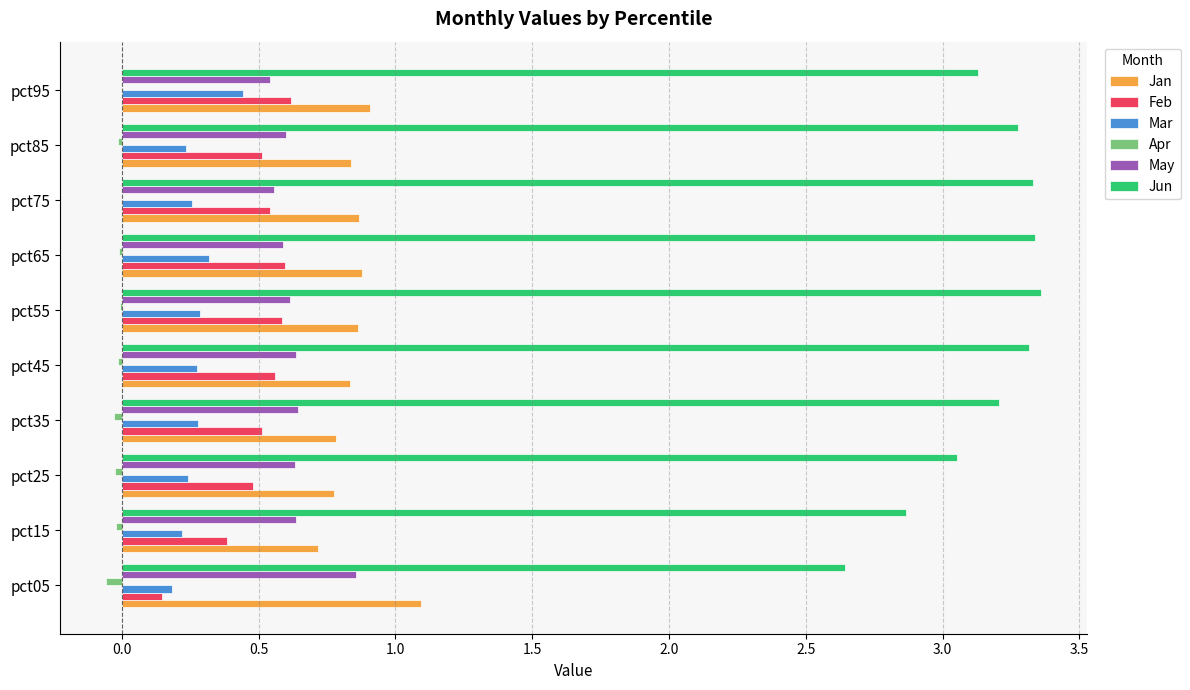

Is it true that Mar equals 0.2 at pct05?

True